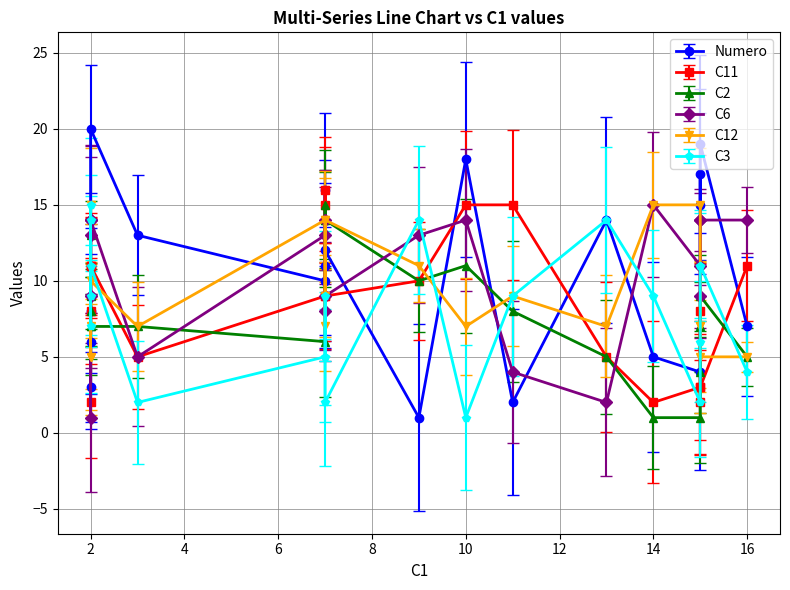

At which label is C11 closest to 9?

7